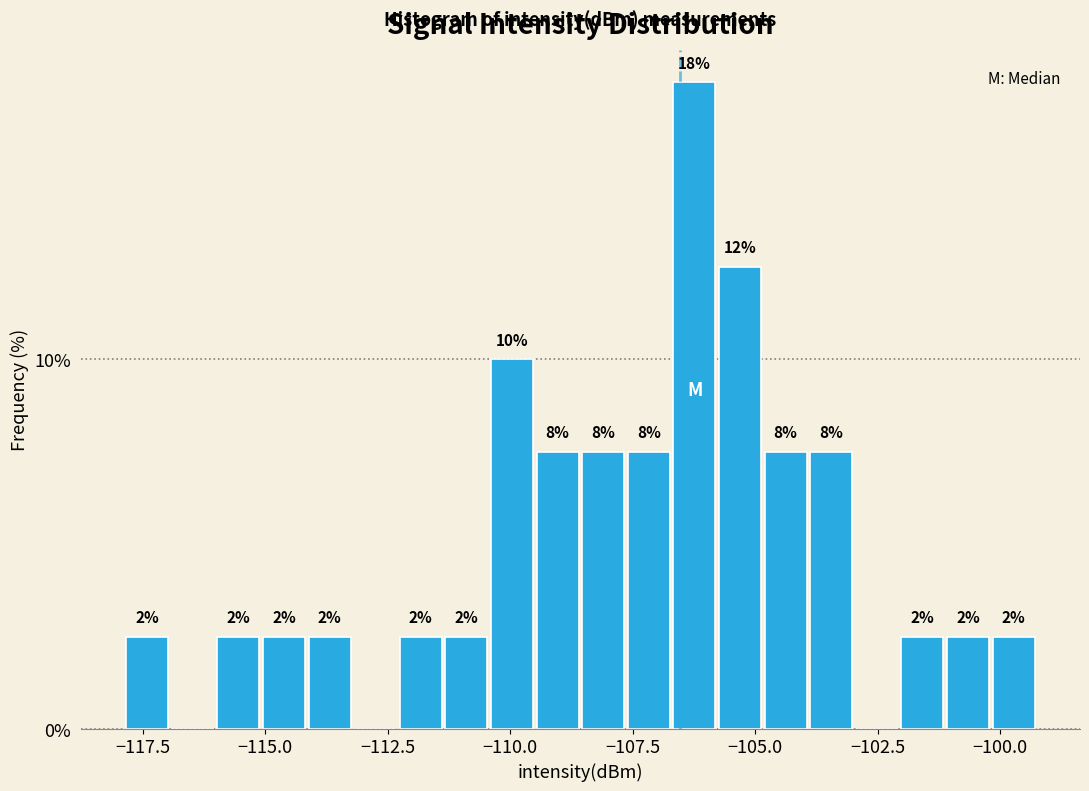

Around what value on the x-axis is the tallest bar? Give the approximate position of its centre, as read against the axis.

-106.0